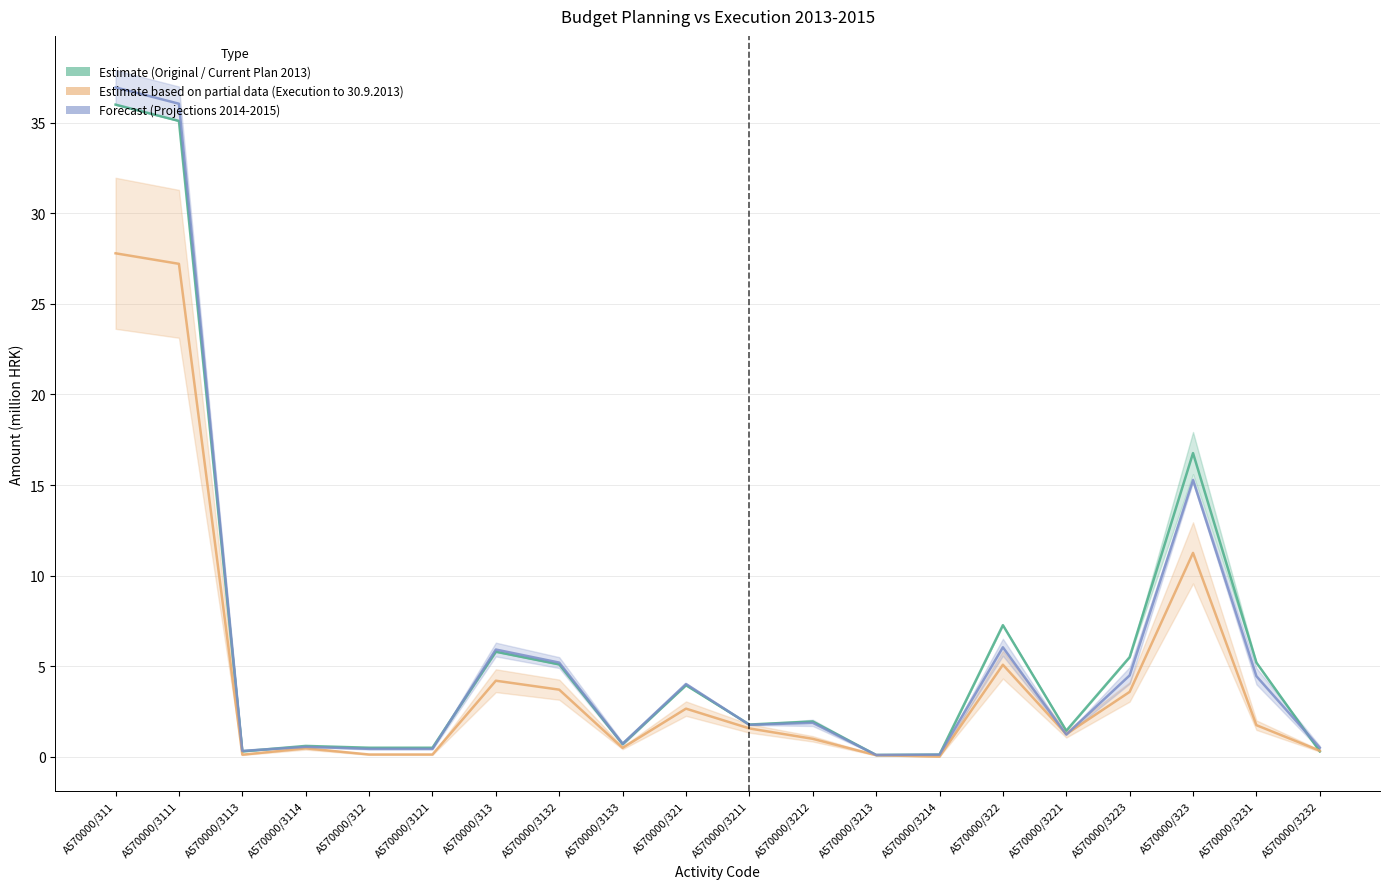

At which category does the chart reach its peak across all series?

A570000/311